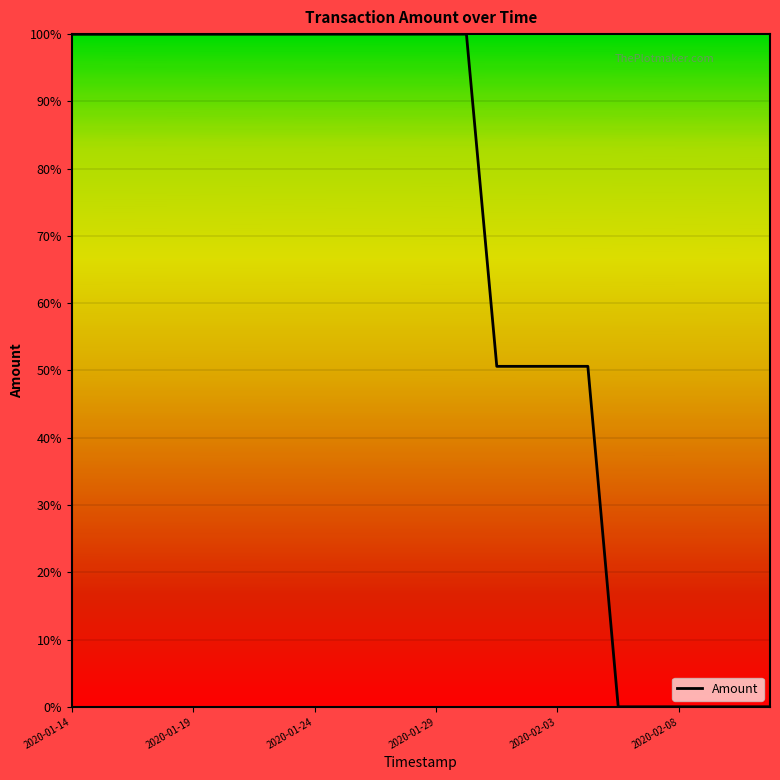

What is the greatest value displayed?

100.0